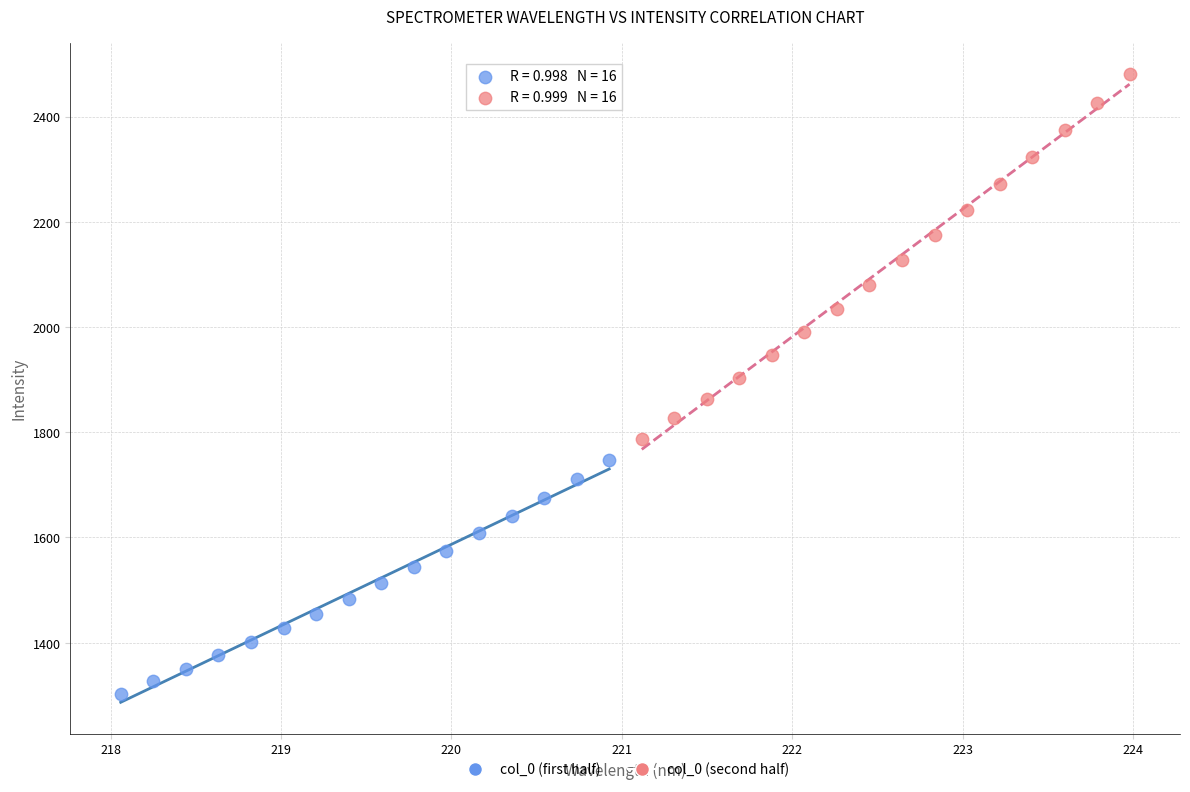

Which series reaches the minimum Y coordinate?

col_0 (first half)